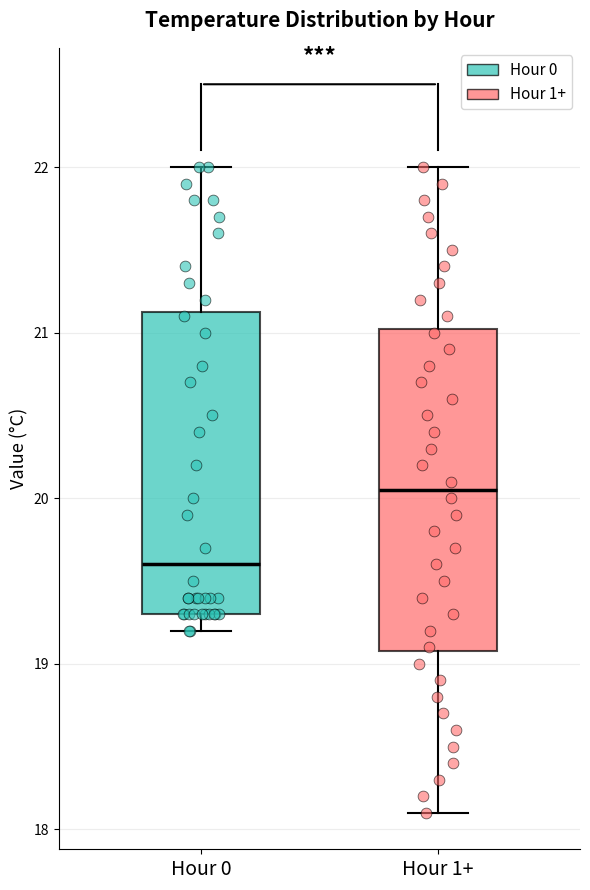

Where is the upper edge of the box for Hour 0 on the y-axis? The values are not printed on the chart, so give them approximately, as read against the axis.

21.1